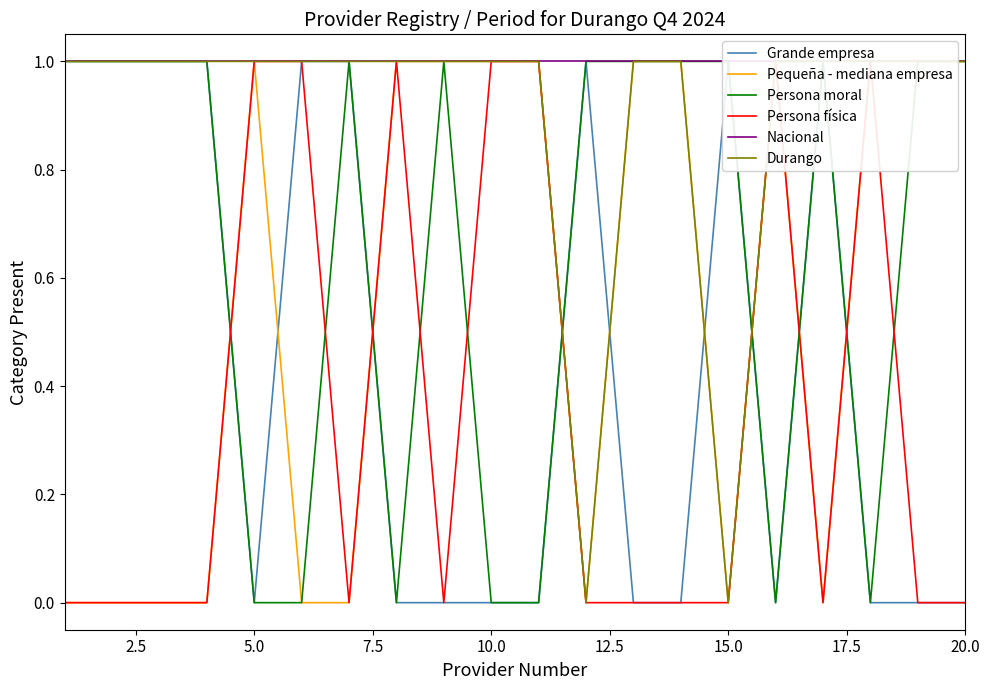

What is the greatest value displayed?

1